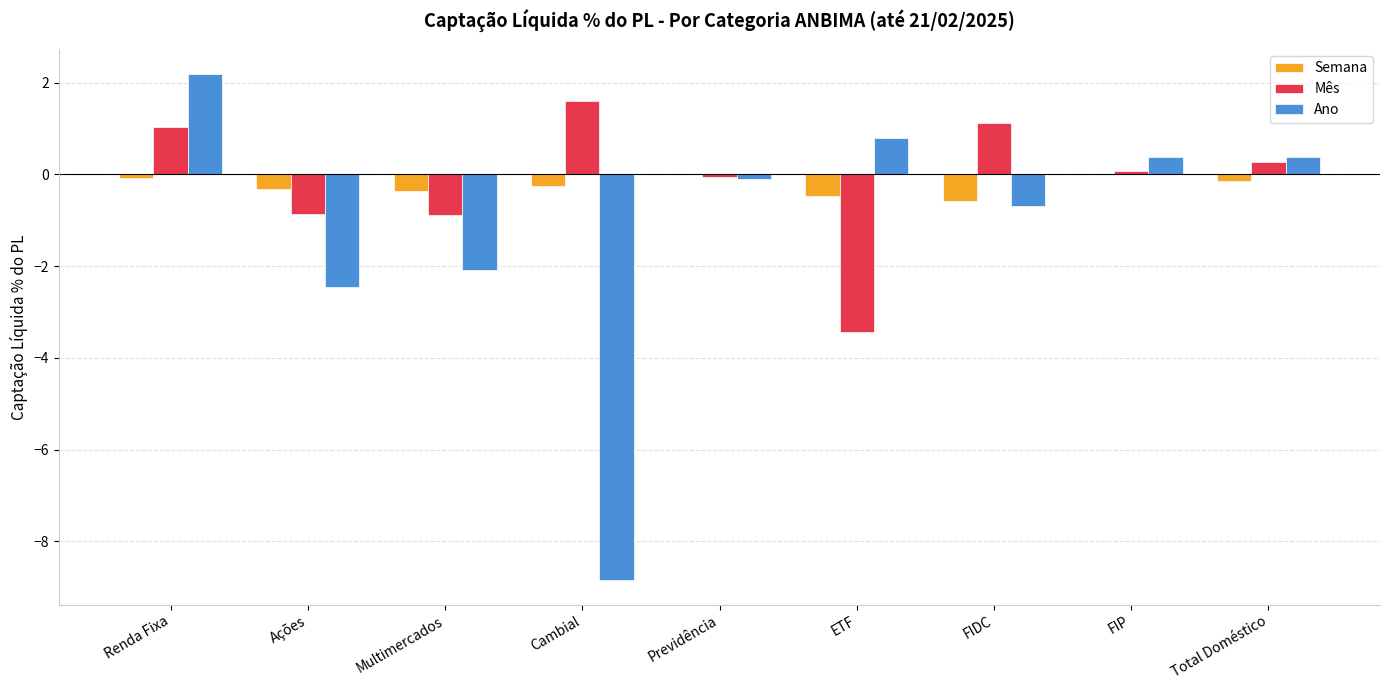

True or false: Ano has a value of 2.2 at Renda Fixa.

True